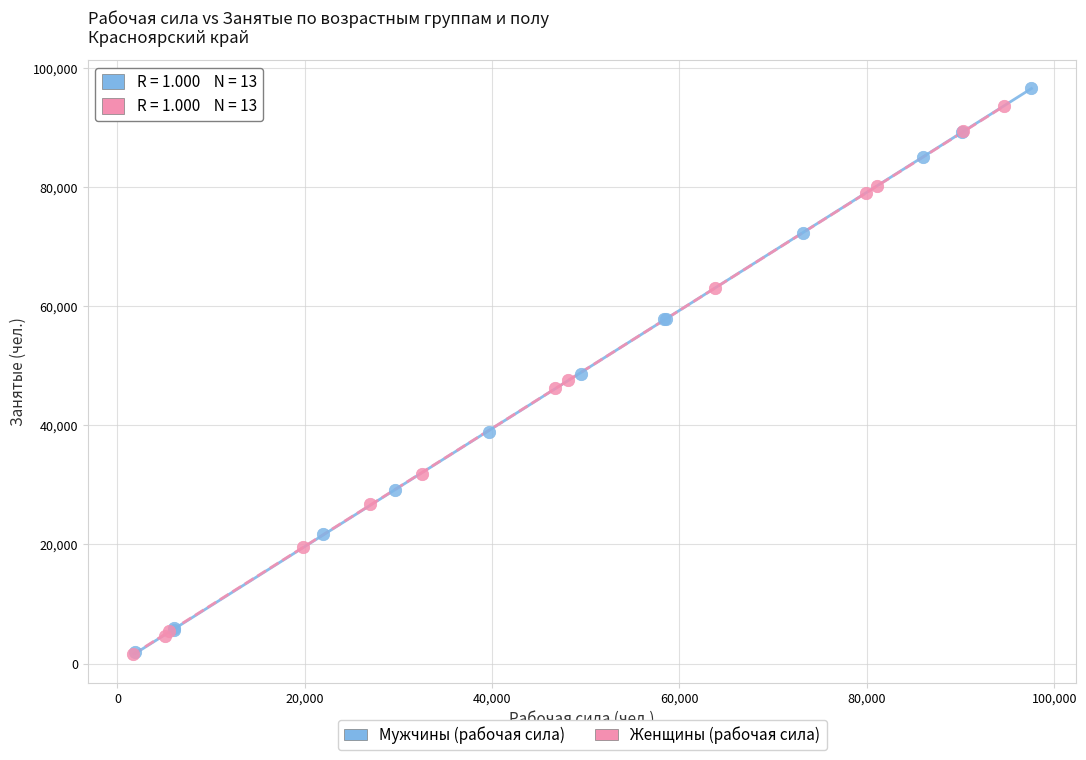

Which series reaches the maximum Y coordinate?

Мужчины (рабочая сила)